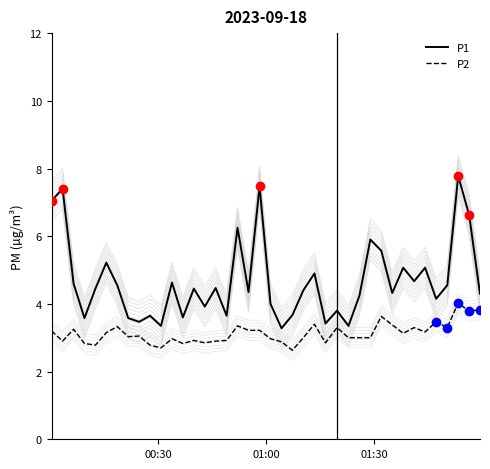

What is the minimum value for P1?

3.3